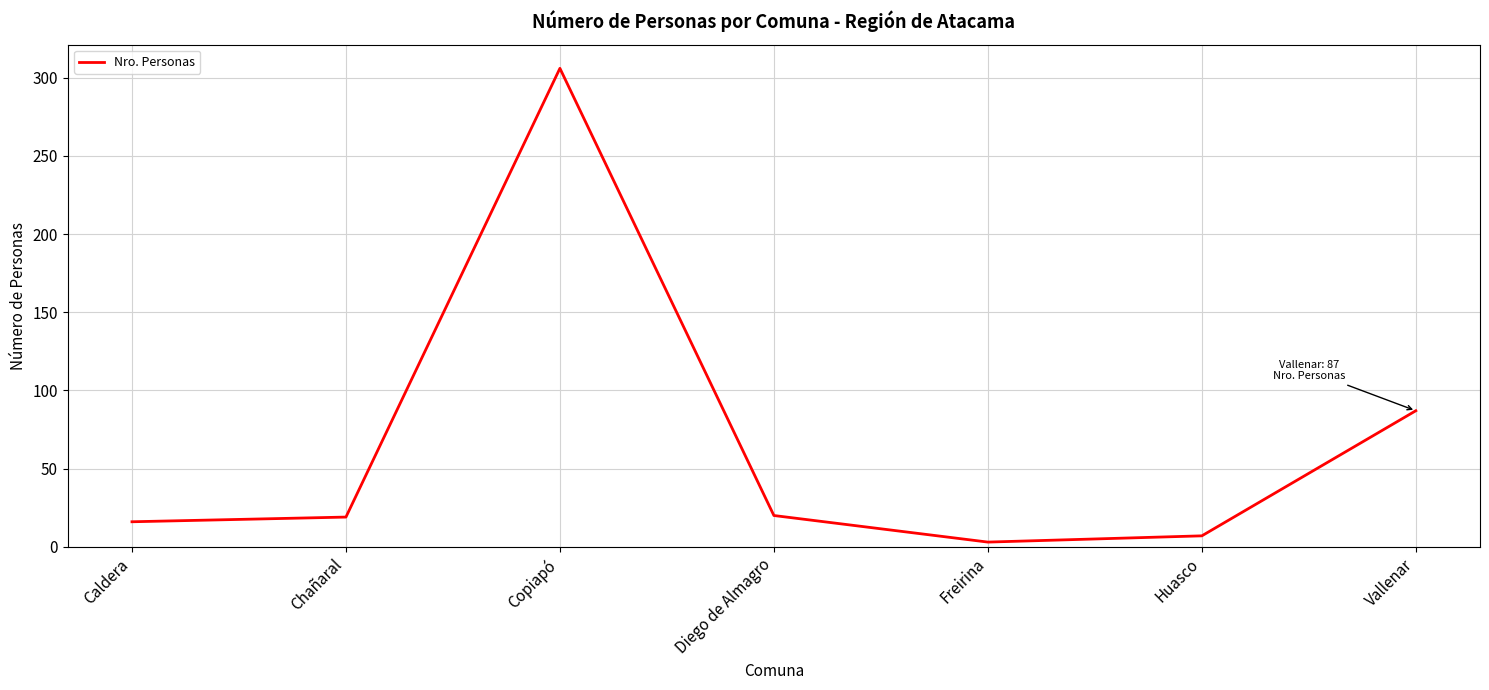

Is this an area chart (filled region under the line)?

No